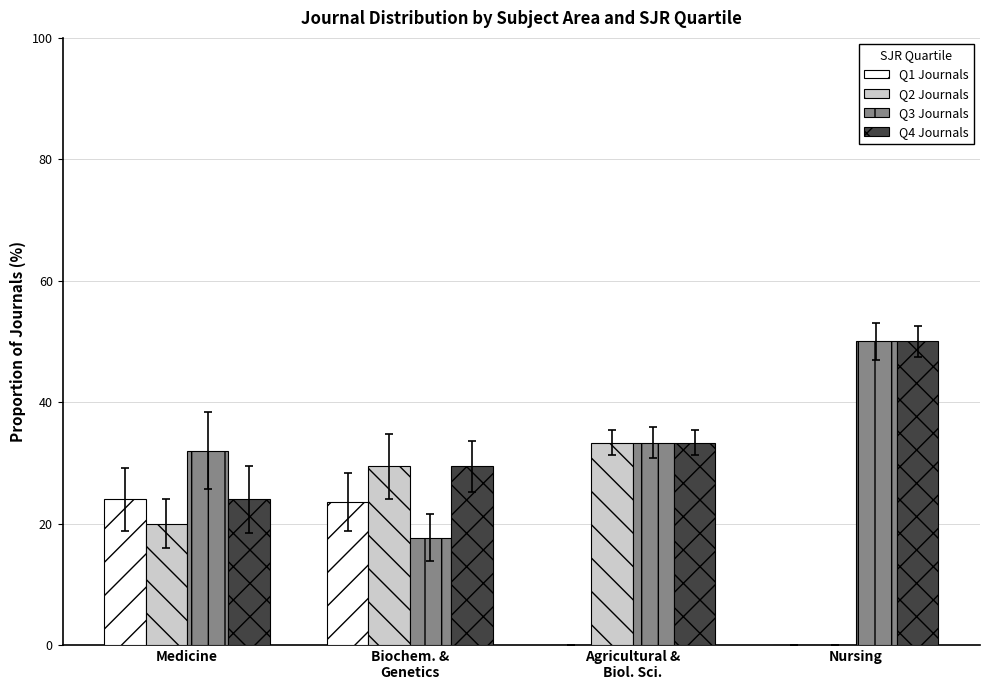

True or false: Q1 Journals has a value of -15.7 at Nursing.

False